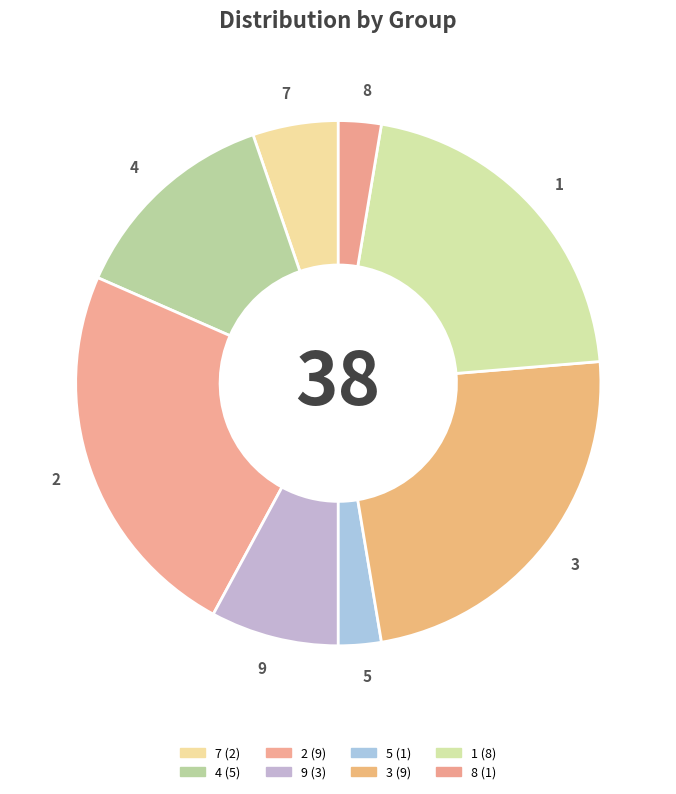

True or false: 2 accounts for 24% of the total.

True